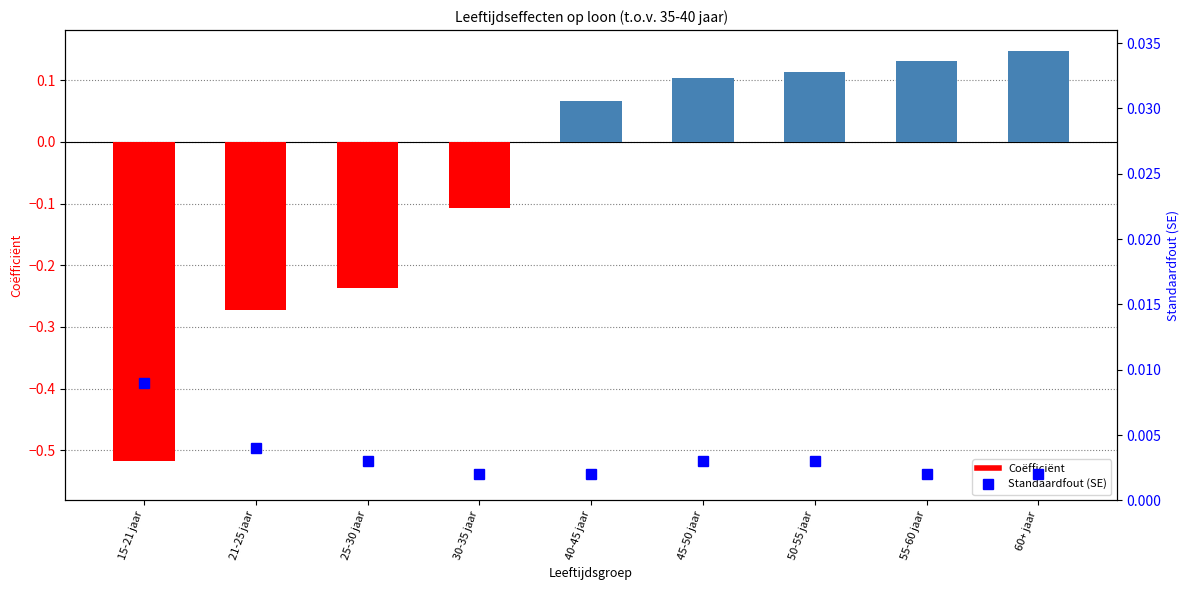

Where does the Coëfficiënt series first go above 0?

40-45 jaar